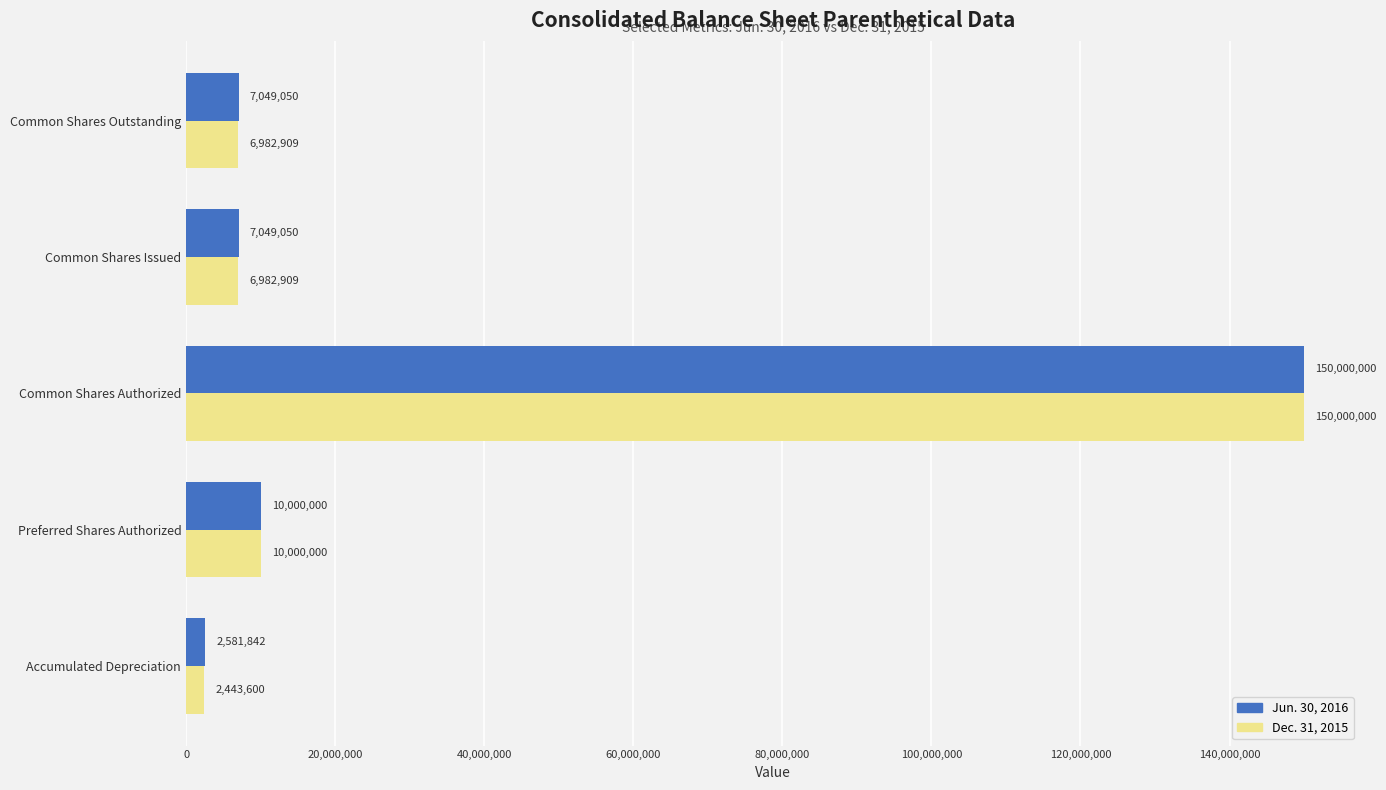

What is the difference between the maximum and minimum values in the Jun. 30, 2016 series?

147418158